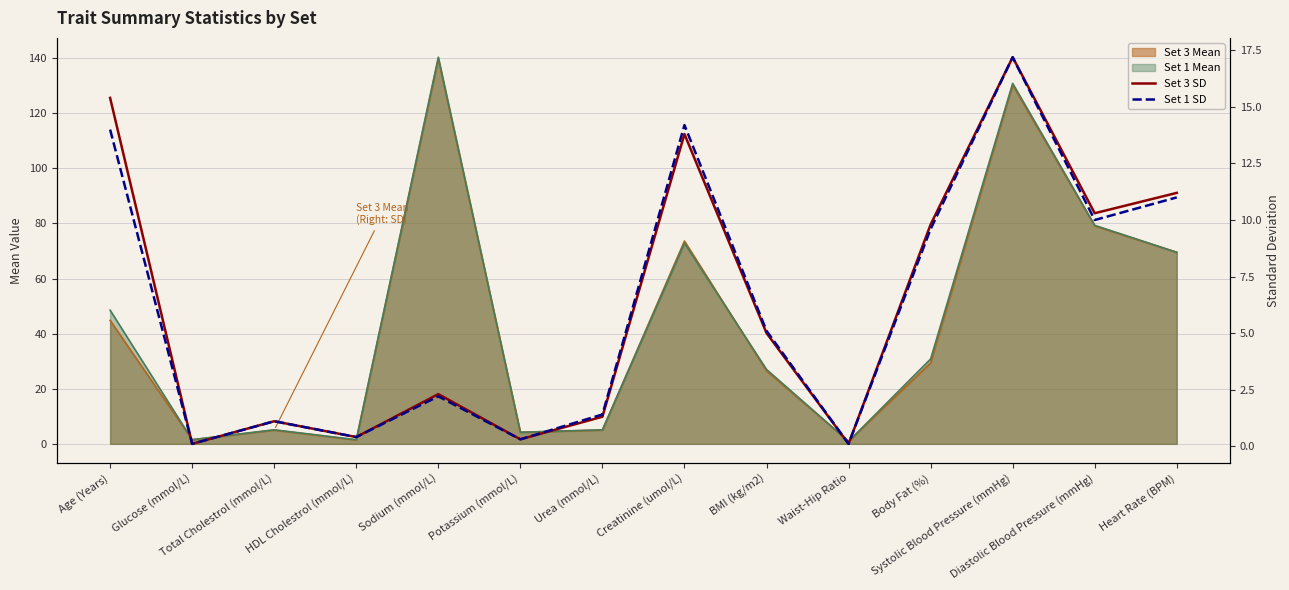

Is the value of Set 3 SD at Urea (mmol/L) greater than the value of Set 1 SD at Glucose (mmol/L)?

Yes